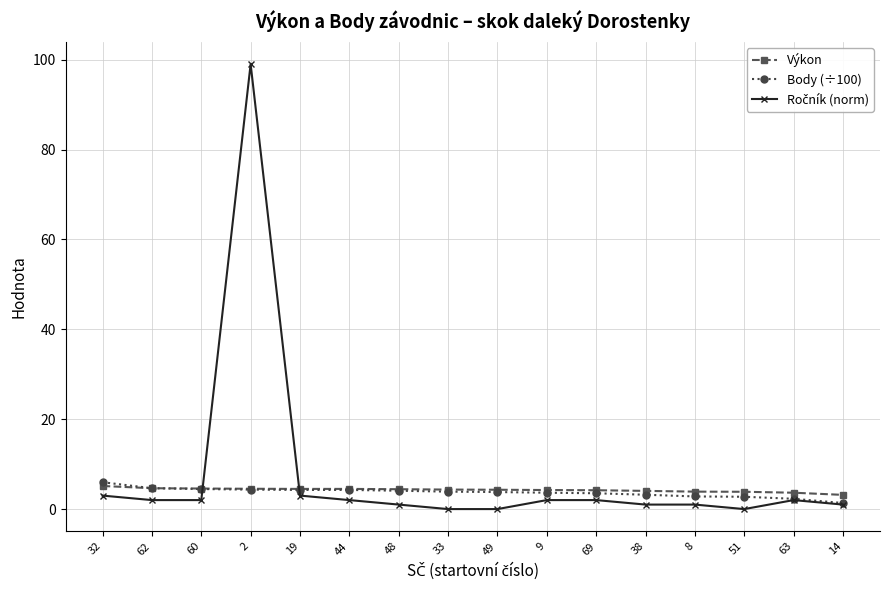

What is the value of the Výkon point at the 3rd from the left?

4.6